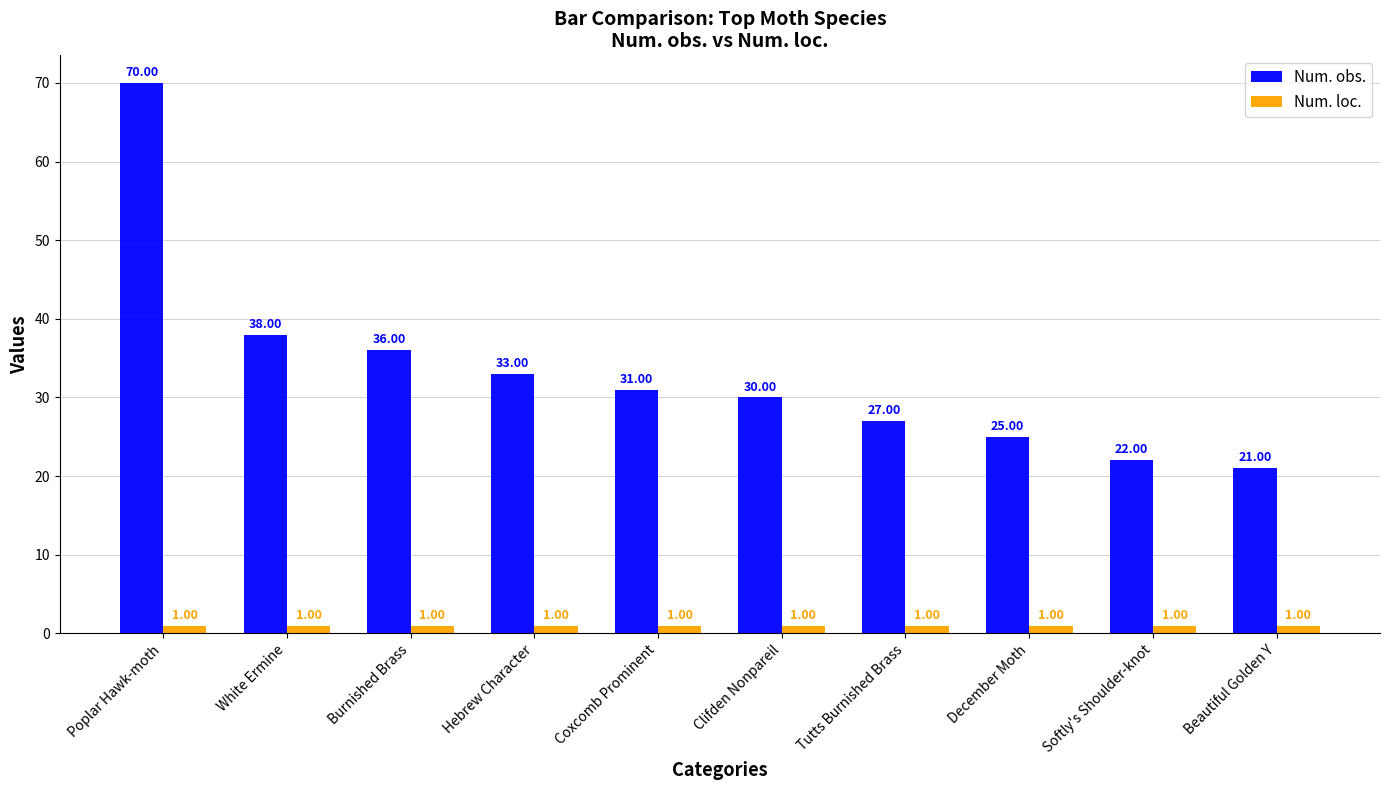

What is the greatest value displayed?

70